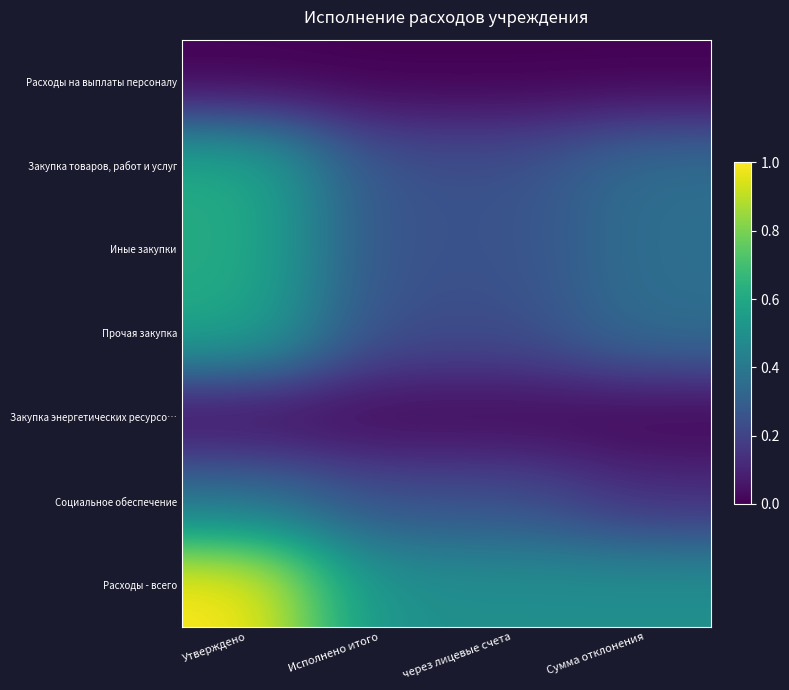

Count the number of data series in this chart.

7